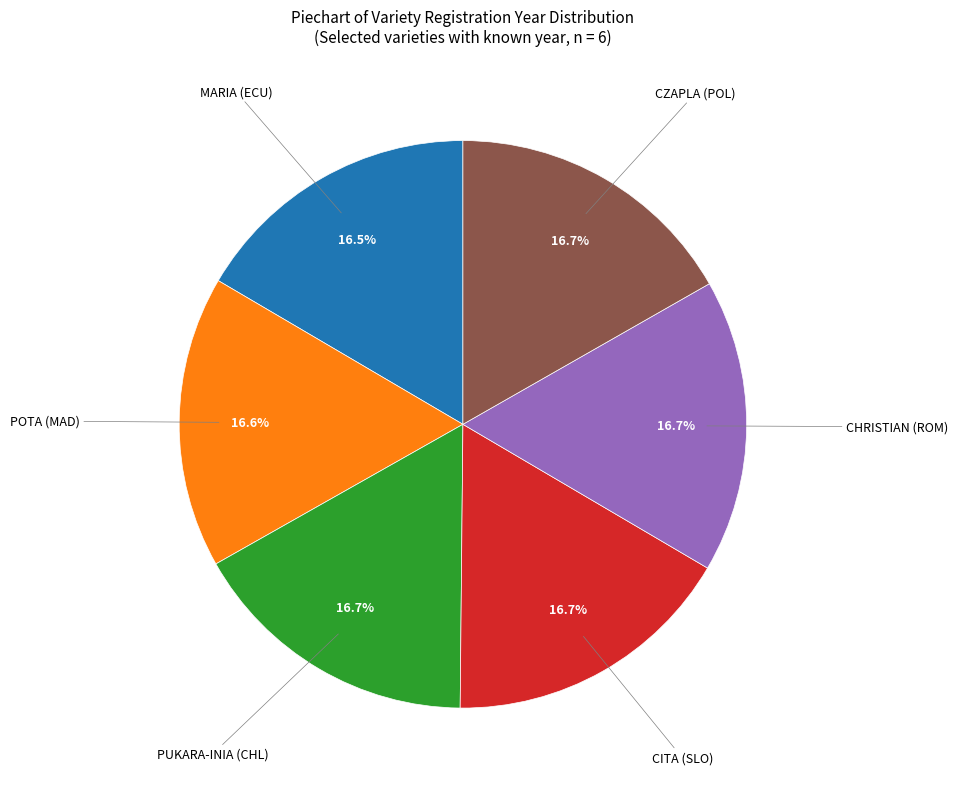

True or false: PUKARA-INIA (CHL) accounts for 29% of the total.

False